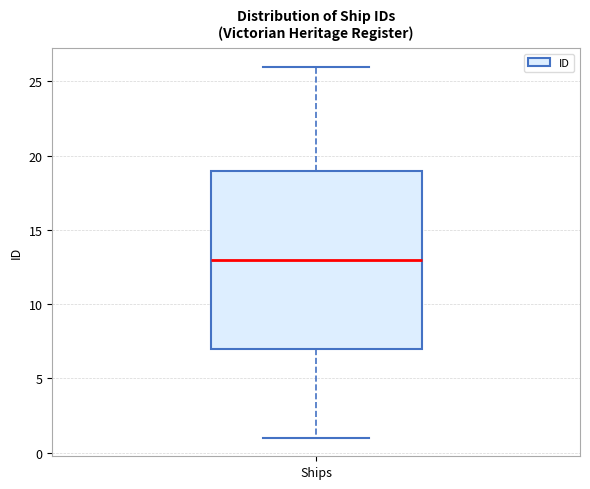

Transcribe this box plot: give where the median line is, the range the box spans, and where the two whiskers end, as read against the y-axis. The values are not printed on the chart, so give them approximately, as read against the axis.

median 13, box 7 to 19, whiskers 1 to 26